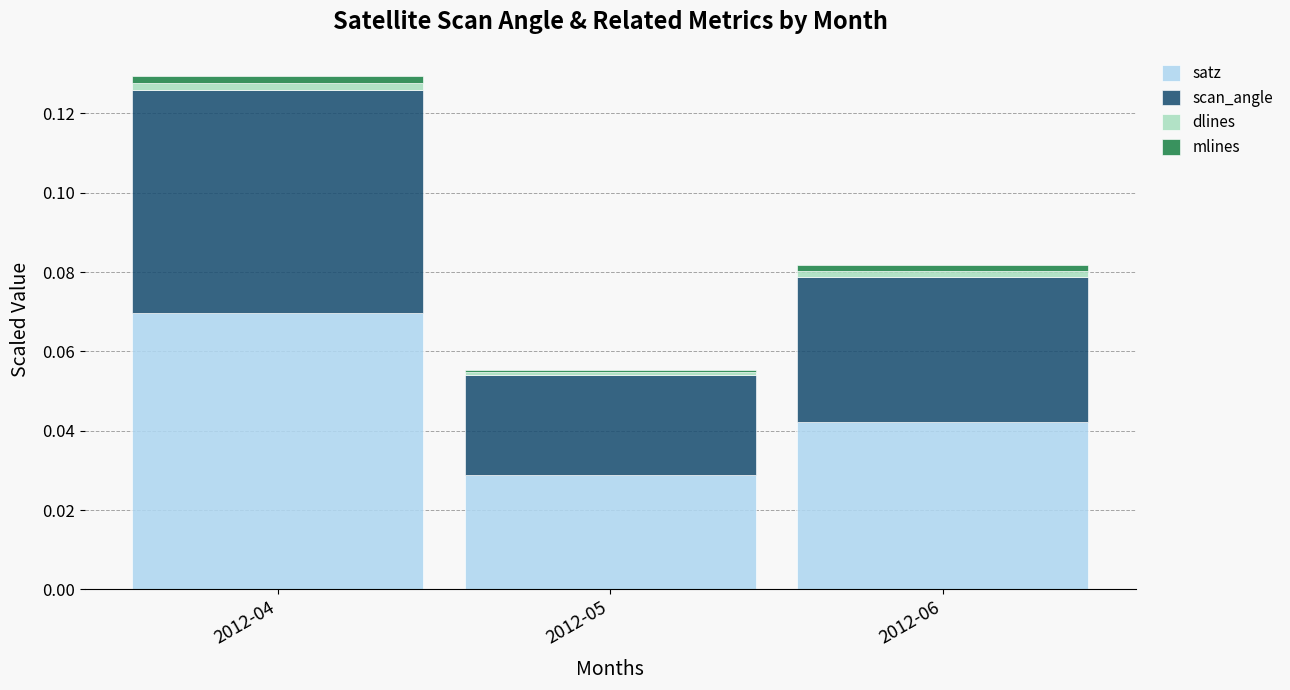

Is it true that satz equals 0.0 at 2012-06?

True